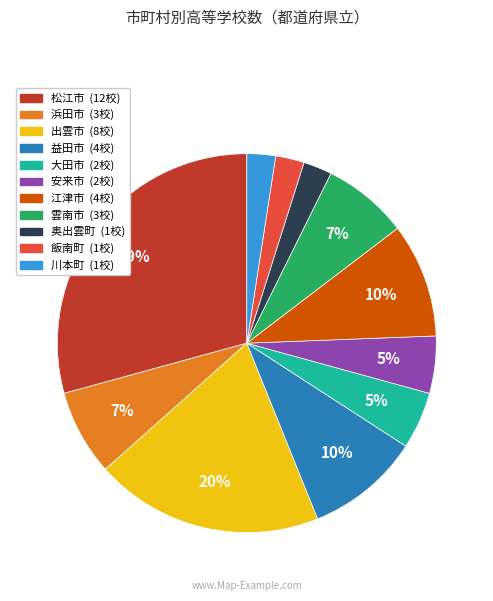

Between 浜田市 and 江津市, which is larger?

江津市